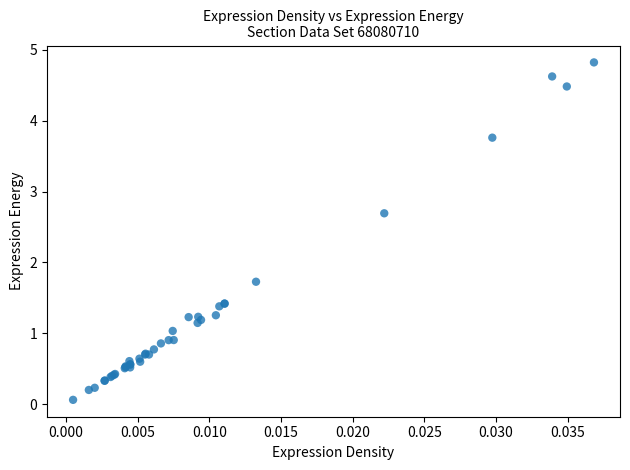

What Y value in the scatter plot is closest to 2?

1.7